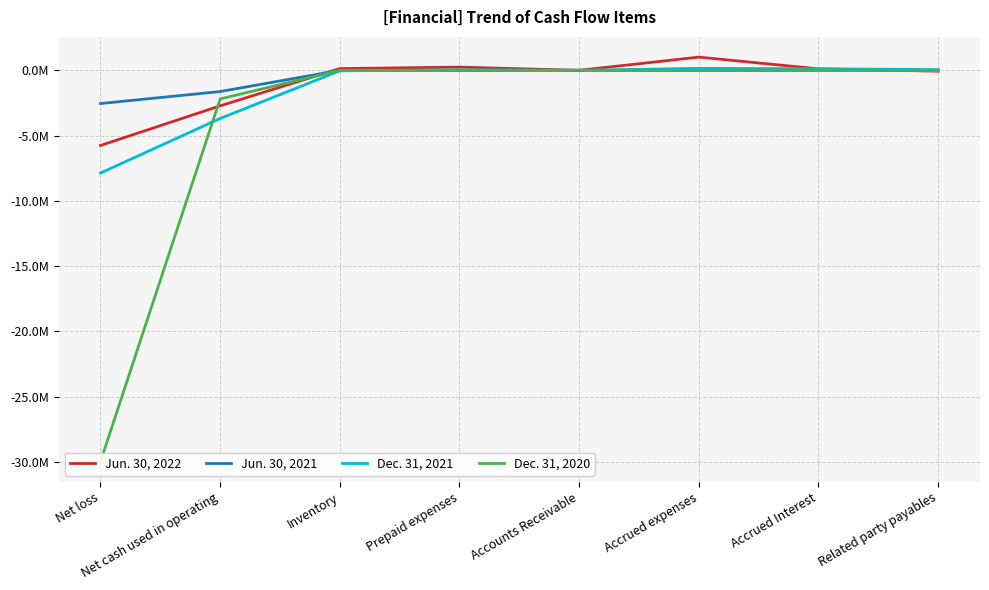

At which category is the sum across all series the highest?

Accrued expenses